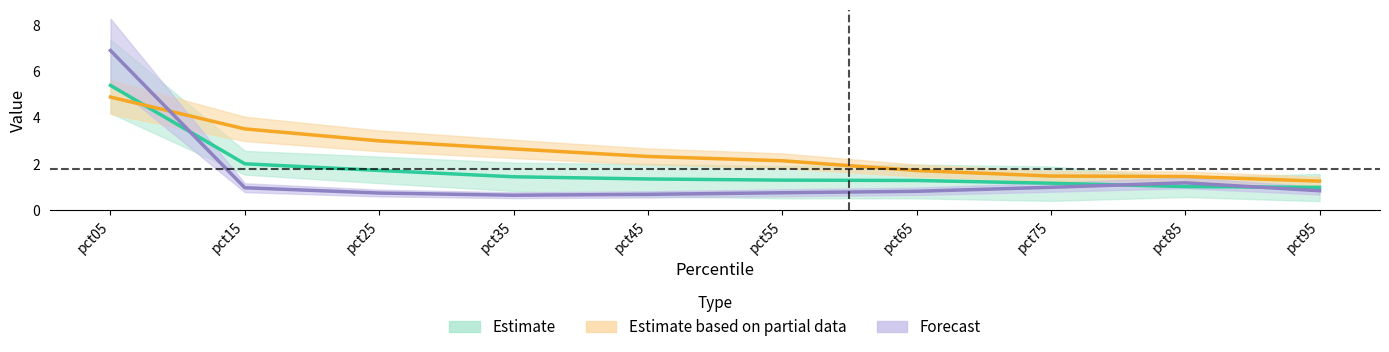

How many series are shown in this chart?

3